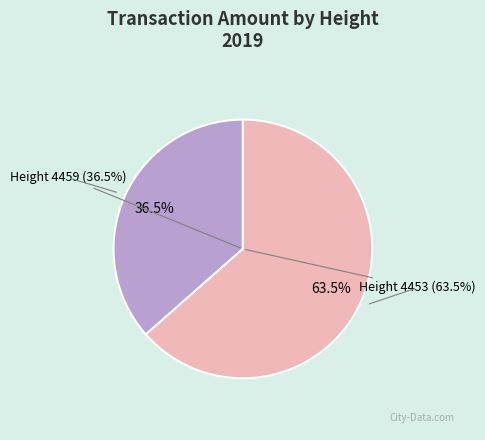

Which category has the biggest portion of the pie?

4453